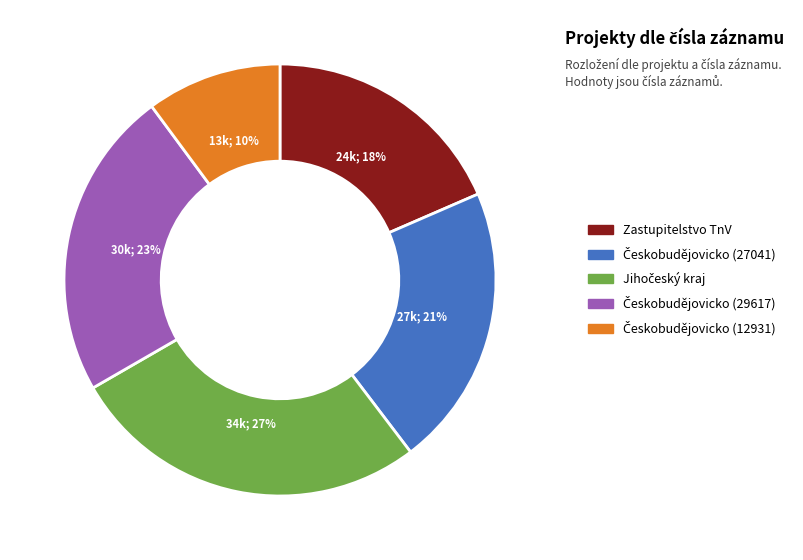

What percentage is the Zastupitelstvo TnV slice, to the nearest percent?

18%